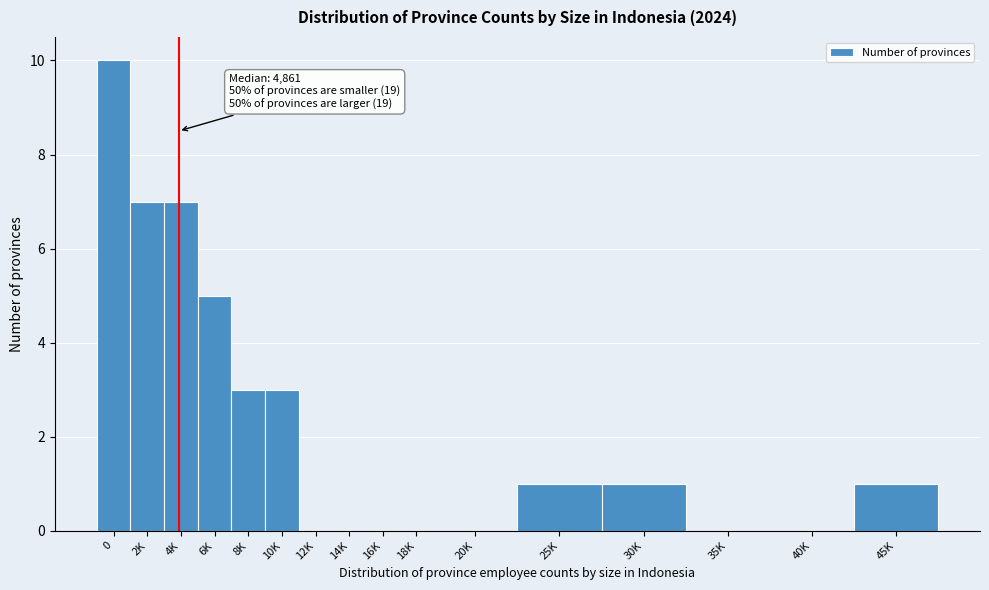

Reading right to left, what are all the values shown in this chart?

45K=1	40K=0	35K=0	30K=1	25K=1	20K=0	18K=0	16K=0	14K=0	12K=0	10K=3	8K=3	6K=5	4K=7	2K=7	0=10